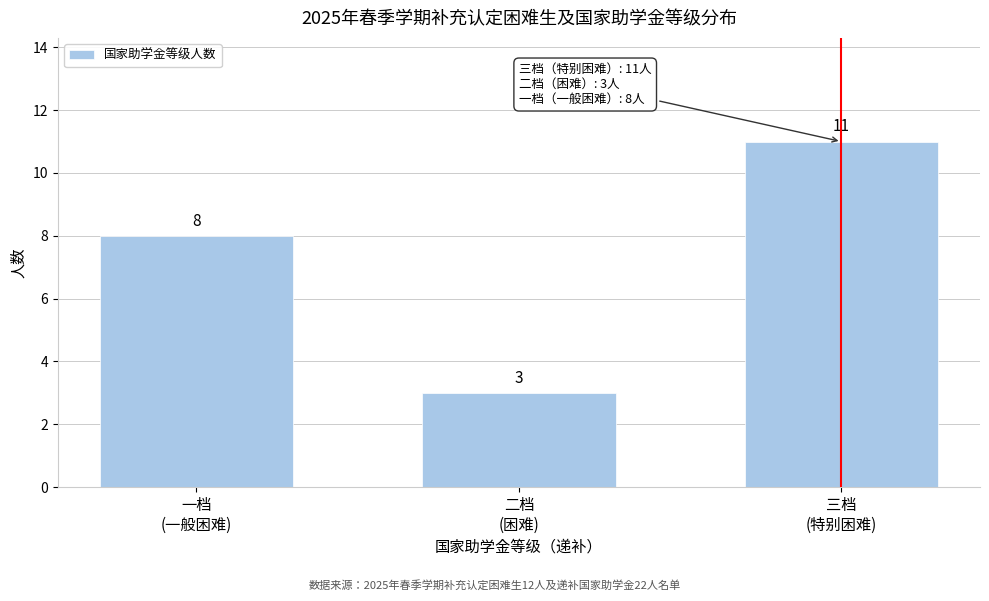

Reading left to right, list all the values displayed in this chart.

8	3	11